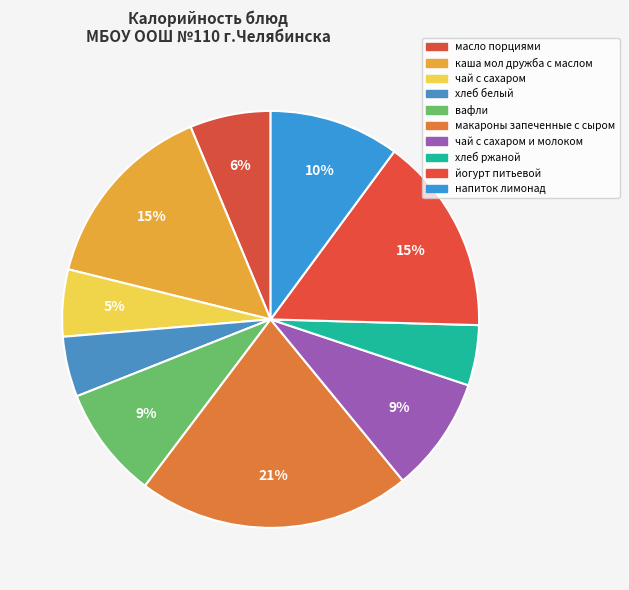

Count the number of slices in the pie.

10